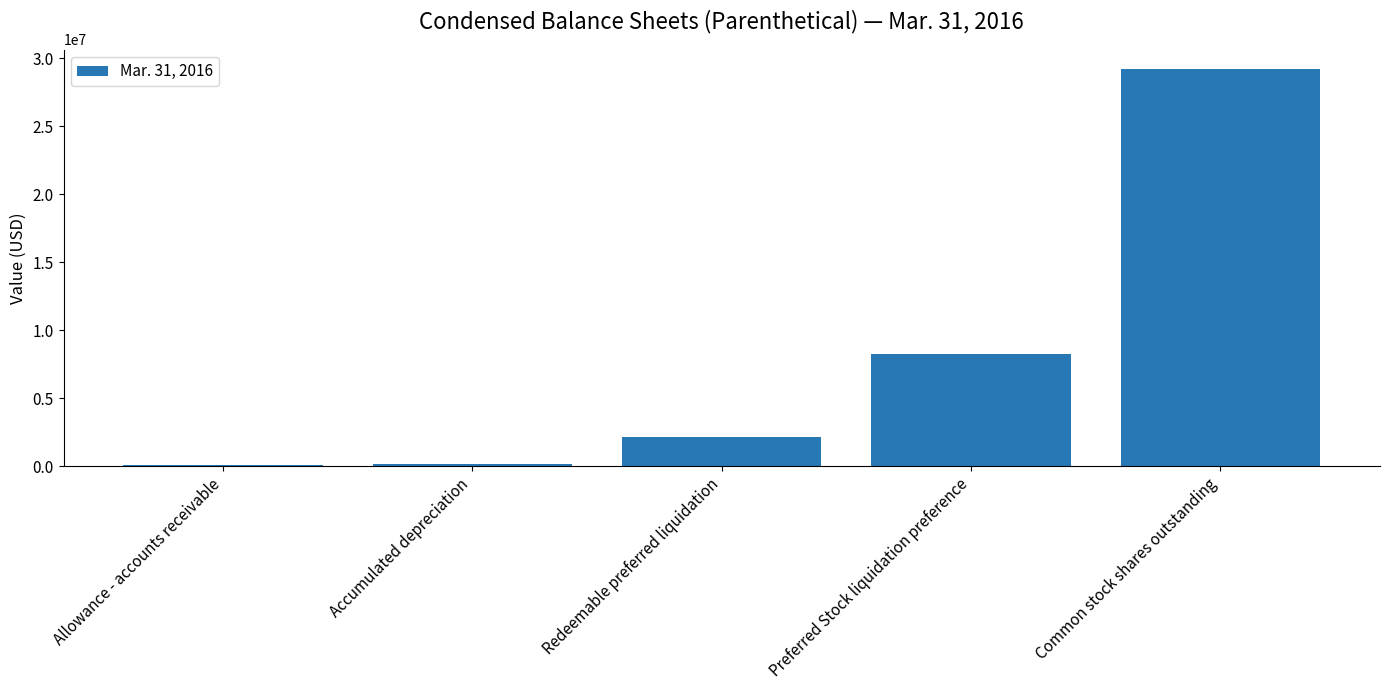

Are the bars horizontal?

No